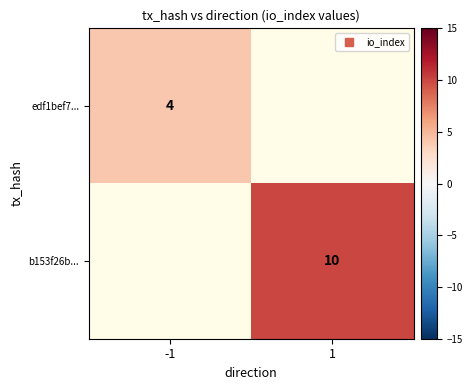

Rank the categories by edf1bef7... value from highest to lowest.

-1, 1